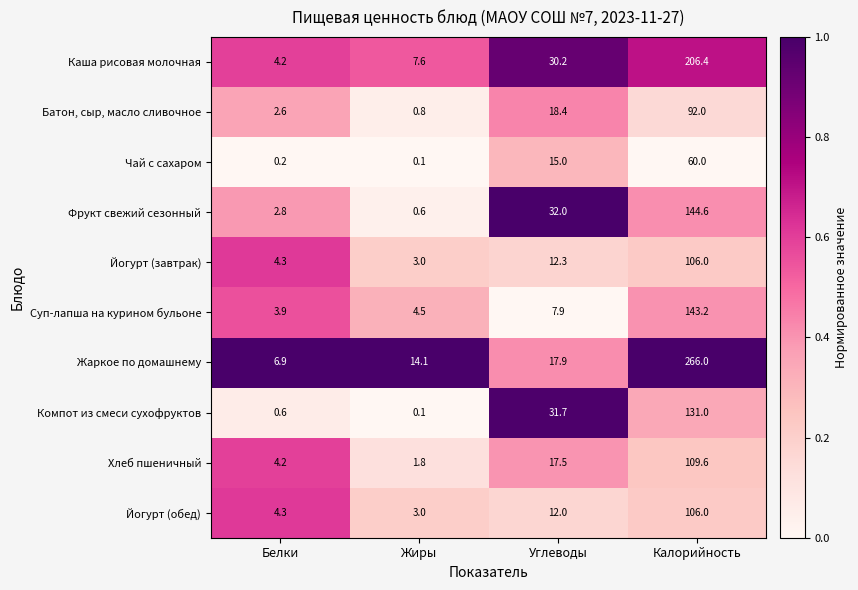

Is it true that Йогурт (завтрак) equals 12.3 at Углеводы?

True